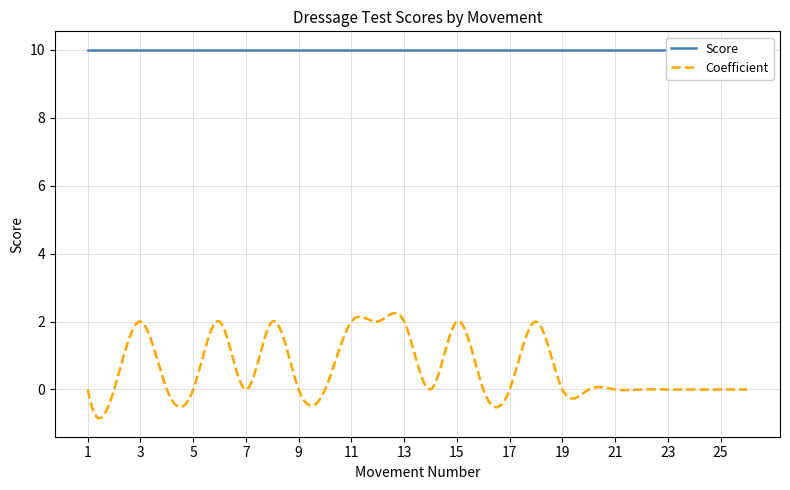

What is the value of the Move 1 point at the 16th from the left?

10